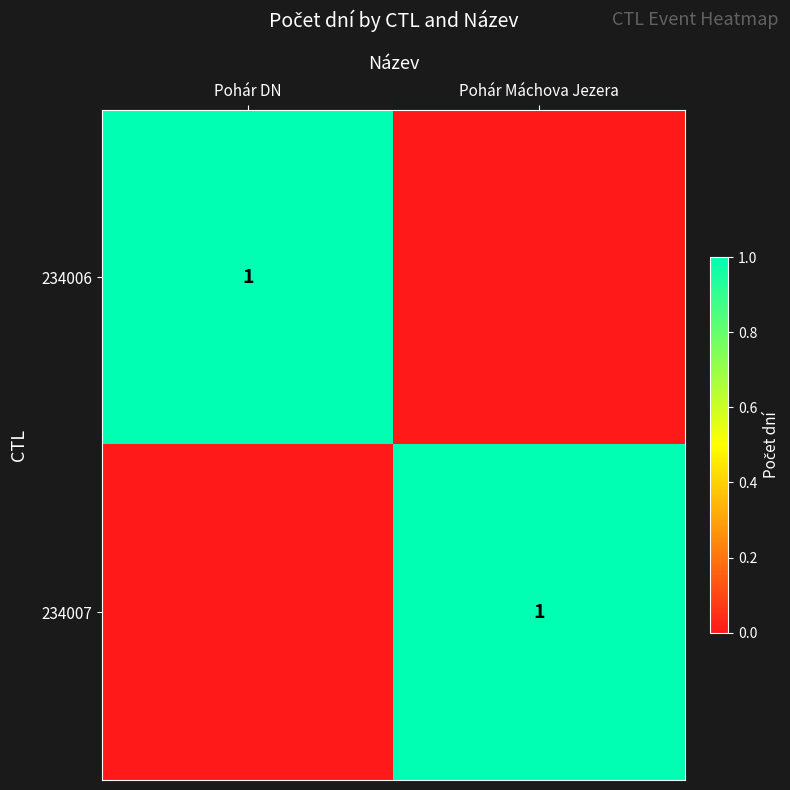

Which label corresponds to the largest value in the chart?

Pohár DN